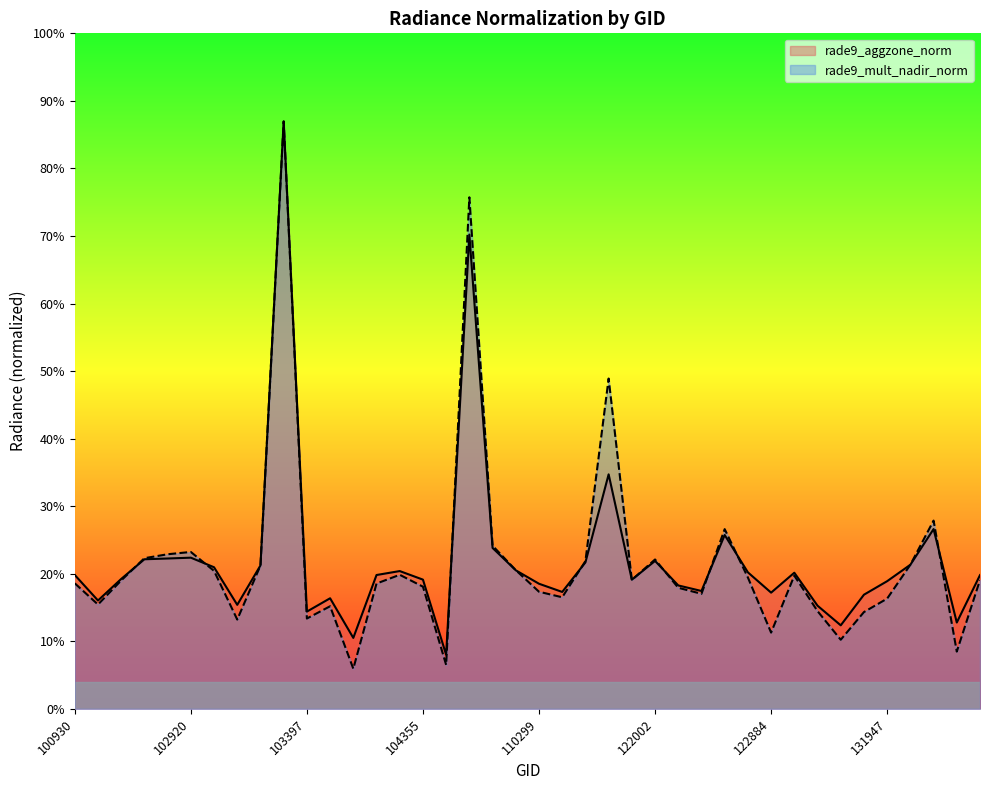

Is it true that rade9_mult_nadir_norm equals 25.9 at 108015?

False